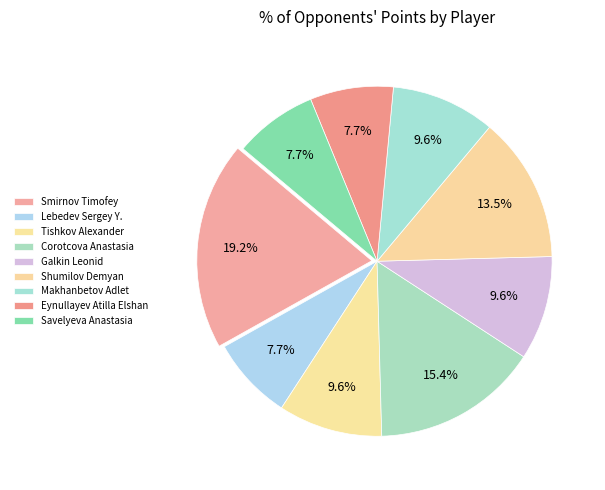

How many segments does this pie chart have?

9